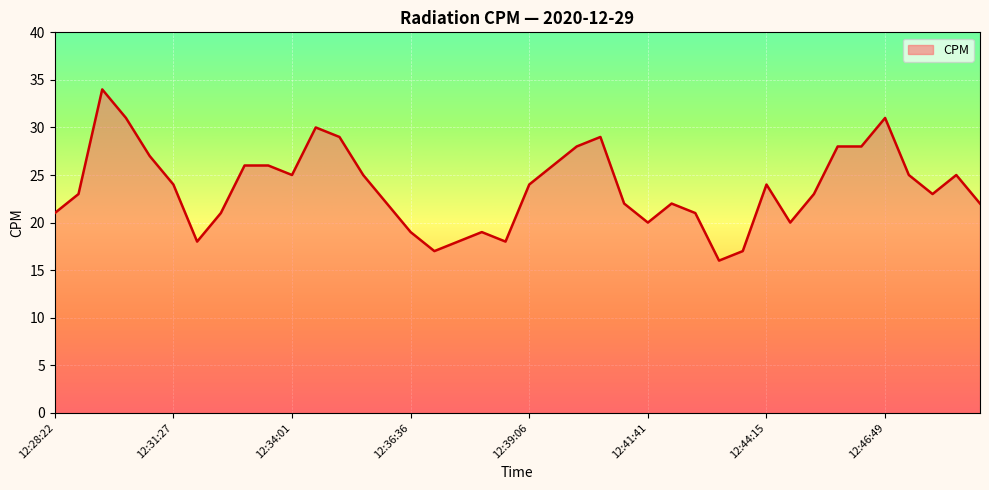

What is the difference between the maximum and minimum values?

18